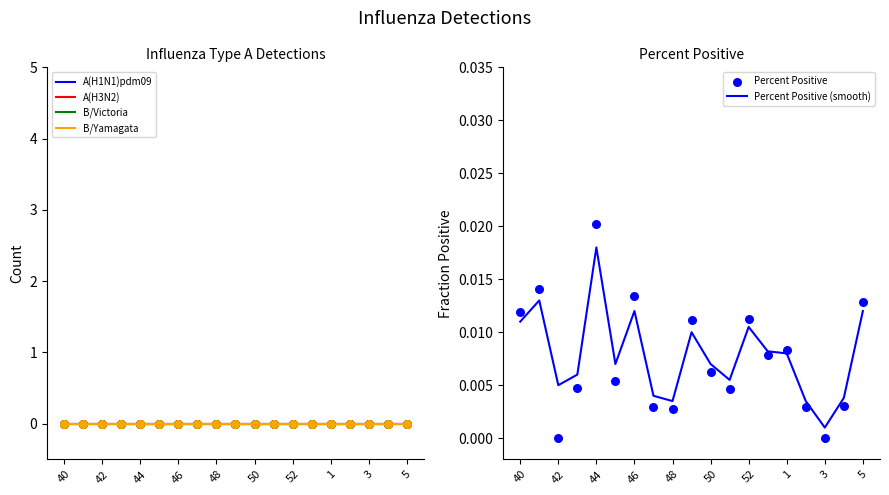

What are all the series names shown in the legend?

A(H1N1)pdm09, A(H3N2), B/Victoria, B/Yamagata, Percent Positive (smooth), Percent Positive